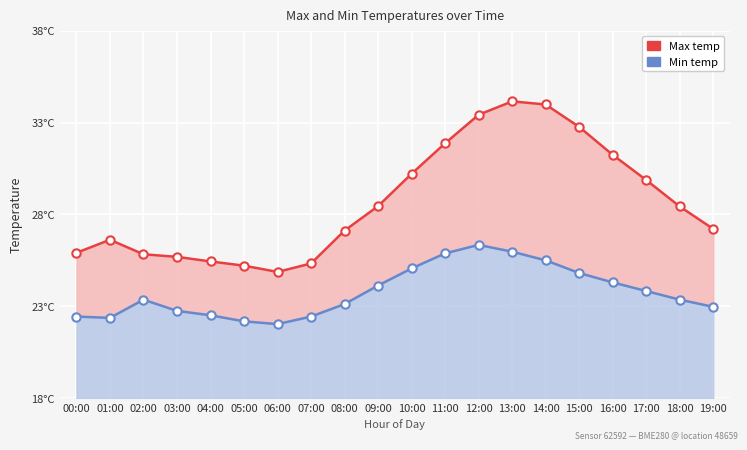

What is the sum of the Max temp values at 13:00 and 12:00?

67.6